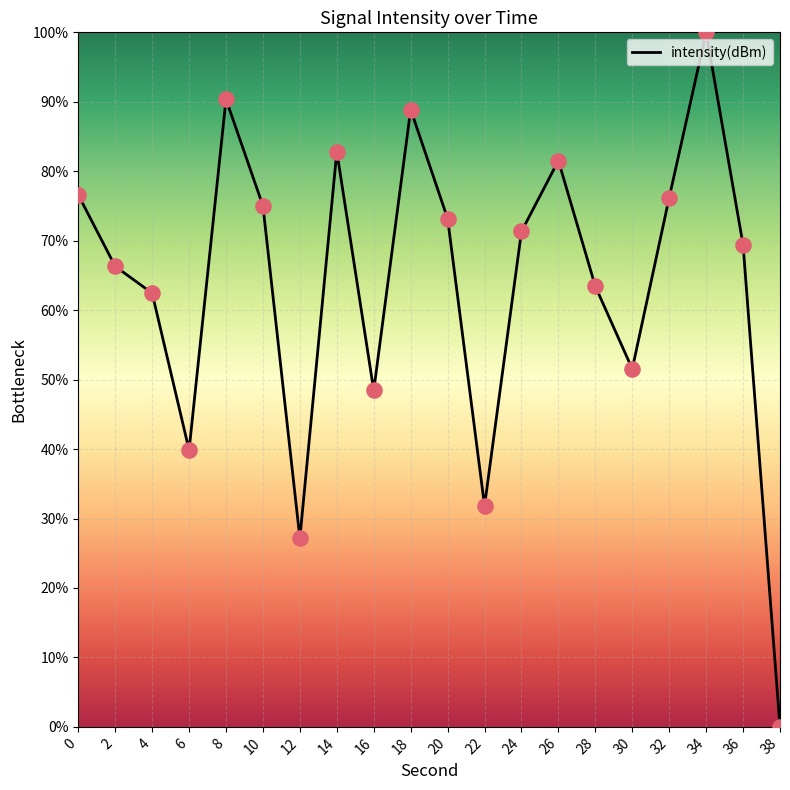

Which has a higher value, 8 or 20?

8